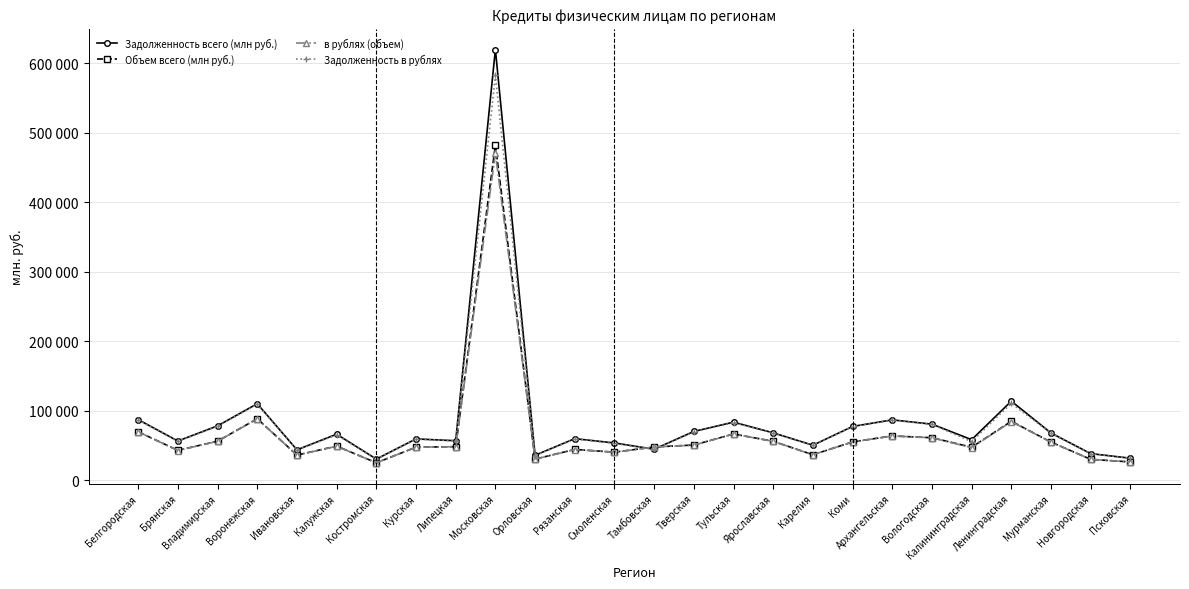

Reading left to right, what are all the values shown in this chart?

Задолженность всего (млн руб.): Белгородская=87192	Брянская=56348	Владимирская=78196	Воронежская=110053	Ивановская=43684	Калужская=66181	Костромская=30365	Курская=59415	Липецкая=56770	Московская=620139	Орловская=35802	Рязанская=59773	Смоленская=53552	Тамбовская=44569	Тверская=70126	Тульская=83531	Ярославская=68141	Карелия=50308	Коми=77333	Архангельская=86825	Вологодская=80644	Калининградская=58296	Ленинградская=113779	Мурманская=67883	Новгородская=38246	Псковская=31608
Объем всего (млн руб.): Белгородская=69665	Брянская=42876	Владимирская=56101	Воронежская=88483	Ивановская=36106	Калужская=49047	Костромская=24995	Курская=47453	Липецкая=48231	Московская=482461	Орловская=30332	Рязанская=44268	Смоленская=40313	Тамбовская=47836	Тверская=50605	Тульская=66518	Ярославская=55983	Карелия=36605	Коми=55070	Архангельская=63694	Вологодская=61103	Калининградская=47414	Ленинградская=84803	Мурманская=54828	Новгородская=29965	Псковская=26253
в рублях (объем): Белгородская=69607	Брянская=42709	Владимирская=56004	Воронежская=88255	Ивановская=36036	Калужская=48803	Костромская=24954	Курская=47397	Липецкая=48133	Московская=470588	Орловская=30264	Рязанская=44137	Смоленская=40143	Тамбовская=47777	Тверская=50424	Тульская=66371	Ярославская=55857	Карелия=36571	Коми=55058	Архангельская=63626	Вологодская=61045	Калининградская=46848	Ленинградская=84247	Мурманская=54790	Новгородская=29951	Псковская=26241
Задолженность в рублях: Белгородская=86803	Брянская=56080	Владимирская=77661	Воронежская=109350	Ивановская=43461	Калужская=65310	Костромская=30251	Курская=59153	Липецкая=56518	Московская=582705	Орловская=35479	Рязанская=59432	Смоленская=52888	Тамбовская=44378	Тверская=69469	Тульская=82861	Ярославская=67797	Карелия=50125	Коми=77166	Архангельская=86515	Вологодская=80287	Калининградская=55497	Ленинградская=110591	Мурманская=67655	Новгородская=38082	Псковская=31501